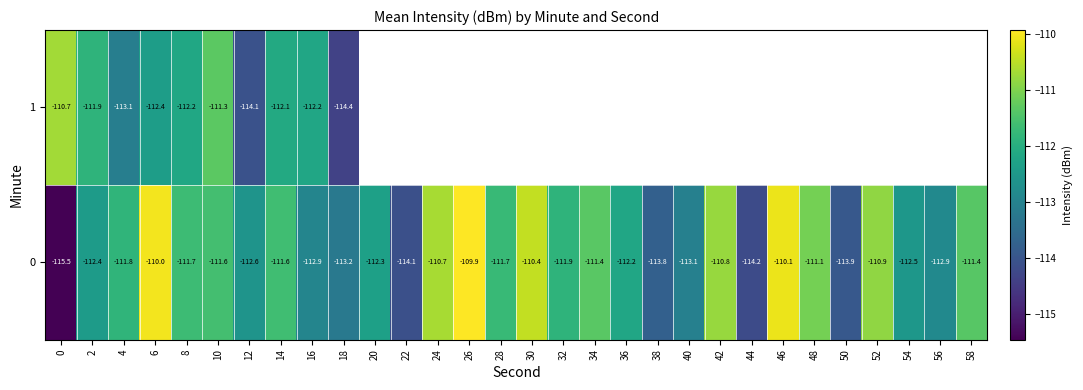

What is the difference between the maximum and minimum values in the 0 series?

5.5